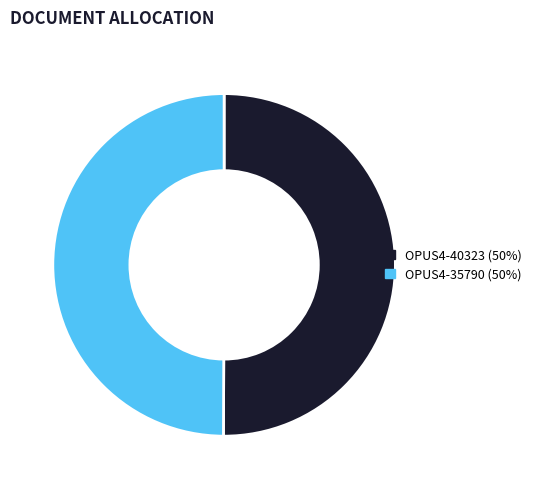

Approximately how many times larger is the value at OPUS4-40323 compared to OPUS4-35790?

1.0